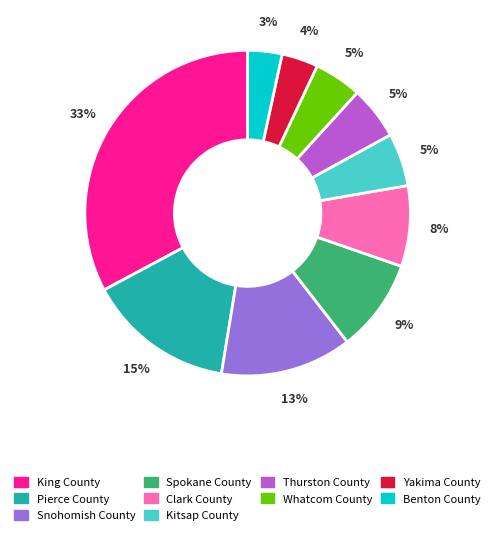

True or false: Clark County accounts for 1% of the total.

False